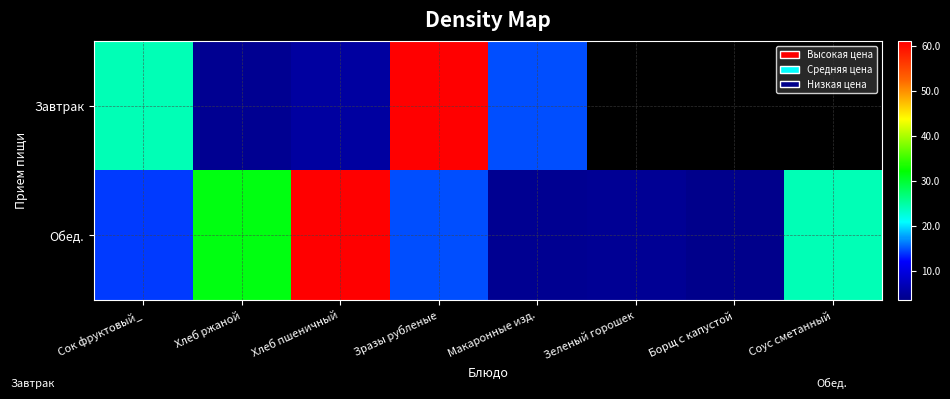

What is the difference between the maximum and minimum values in the Завтрак series?

57.4